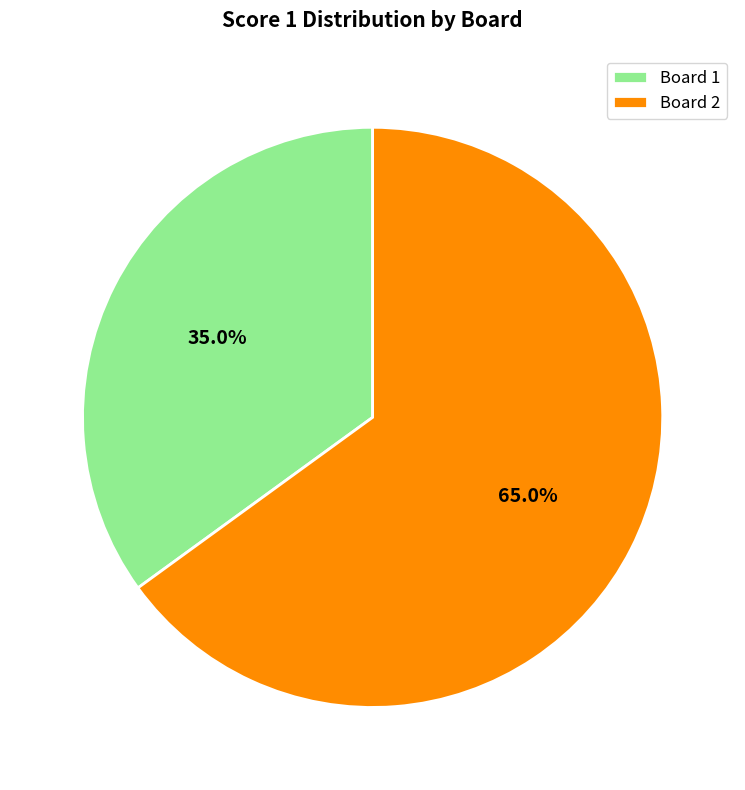

Which slice is the largest?

Board 2